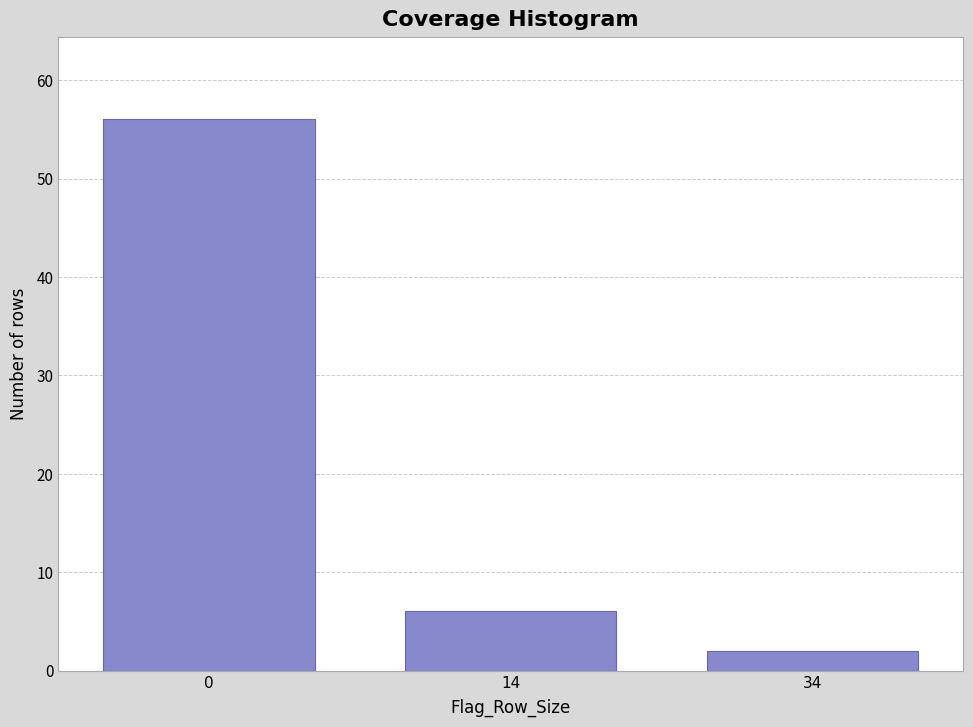

Reading left to right, extract all data points from this chart.

0=56	14=6	34=2